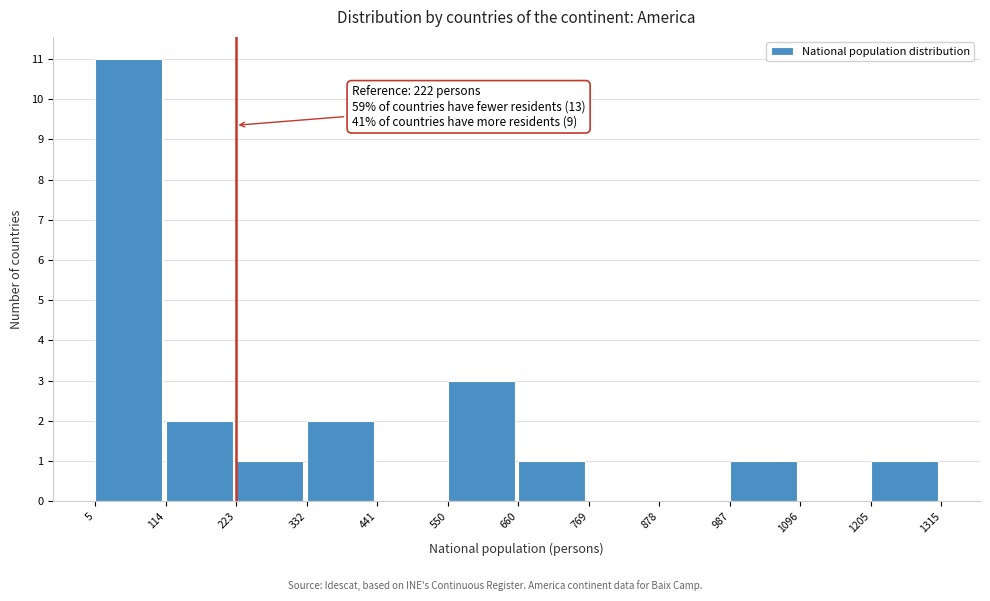

Which range on the x-axis has the tallest bar?

5 to 114